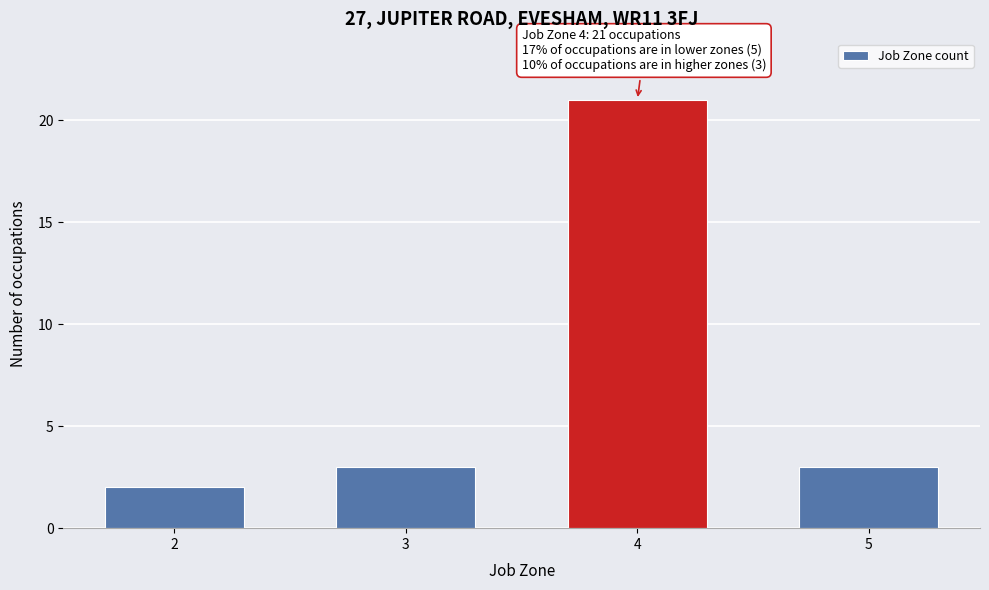

Reading left to right, extract all data points from this chart.

2	3	21	3